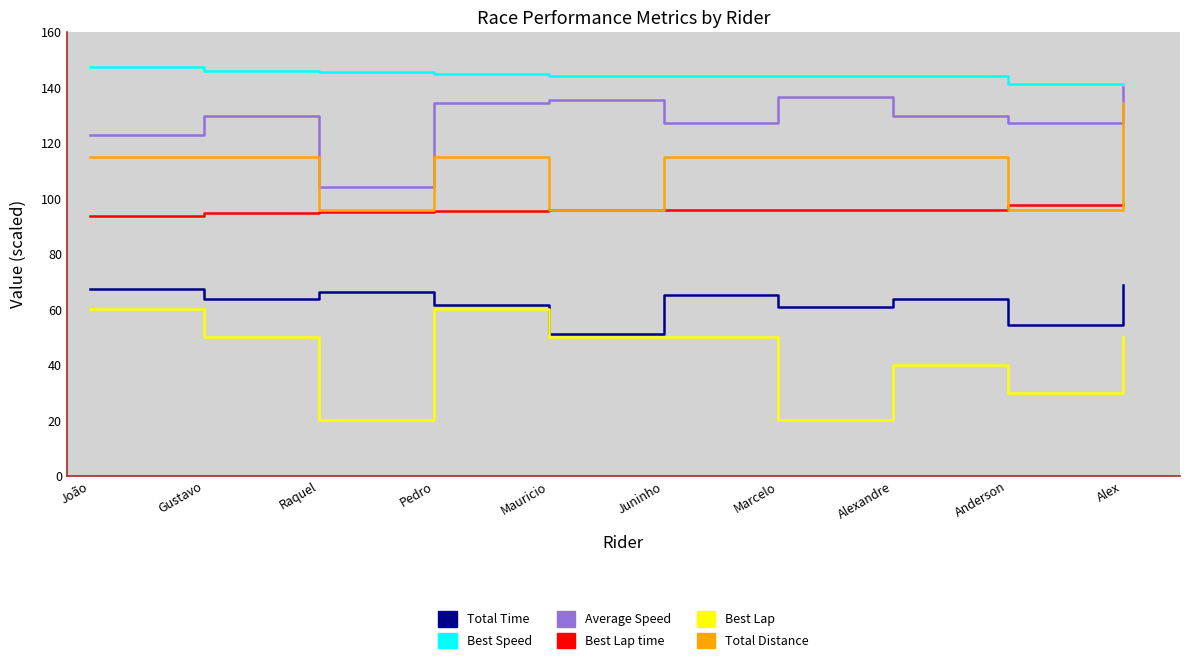

True or false: Best Lap time has more than 1 interior local peaks.

False